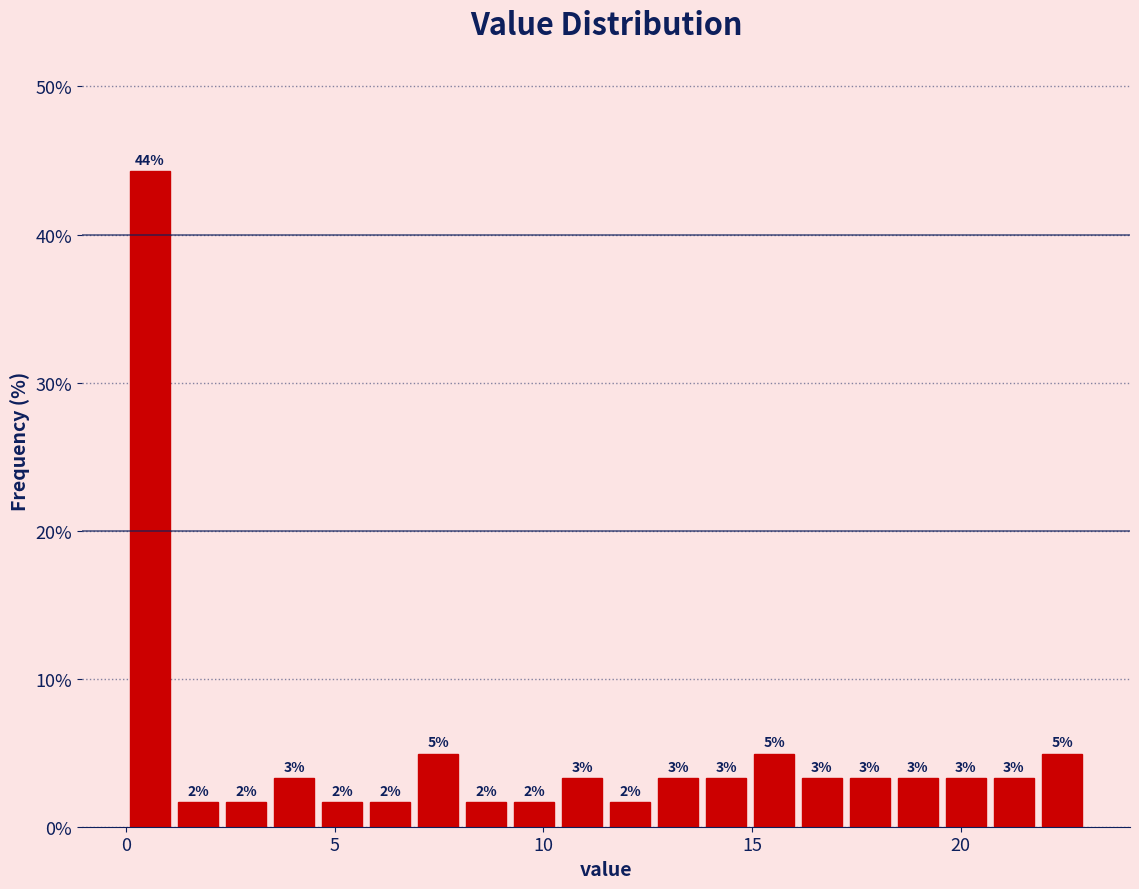

Read against the x-axis, roughly where is the centre of the tallest bar?

0.5